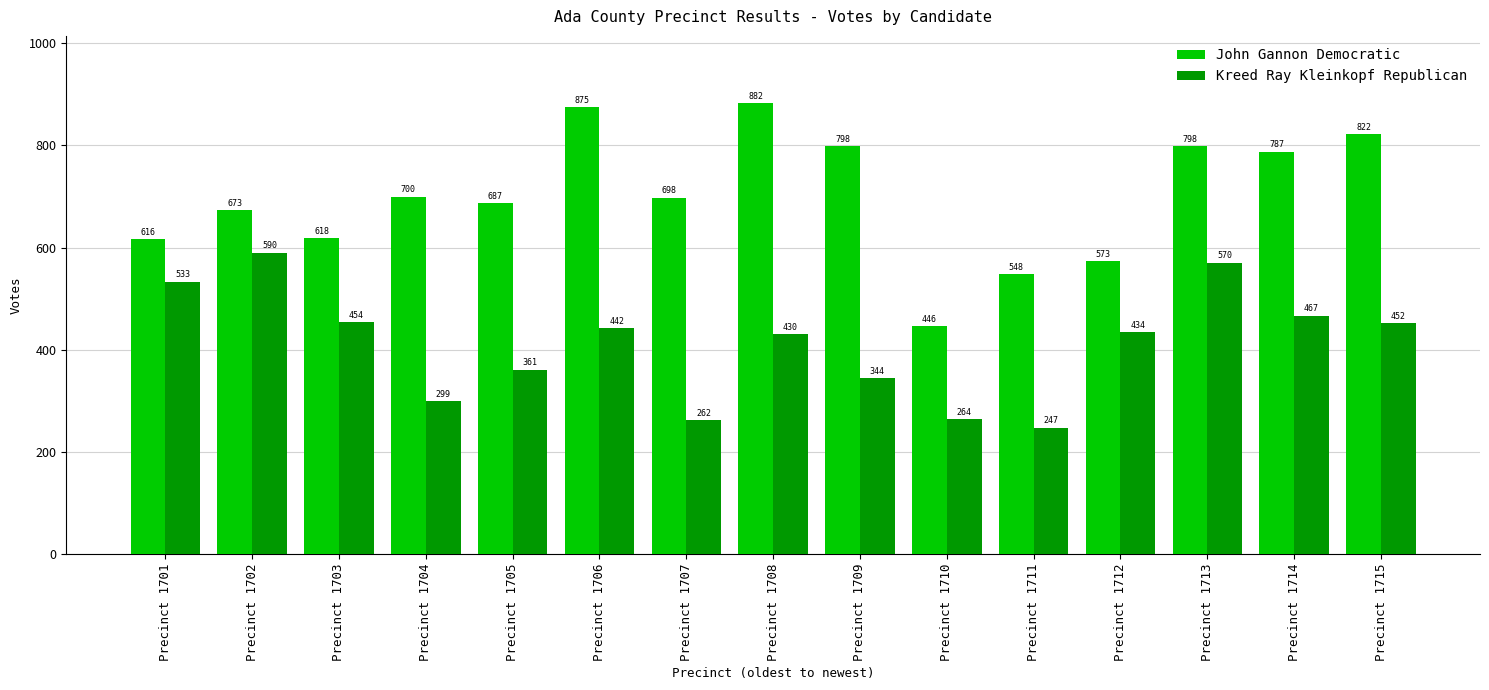

What is the sum of all Kreed Ray Kleinkopf Republican values?

6149